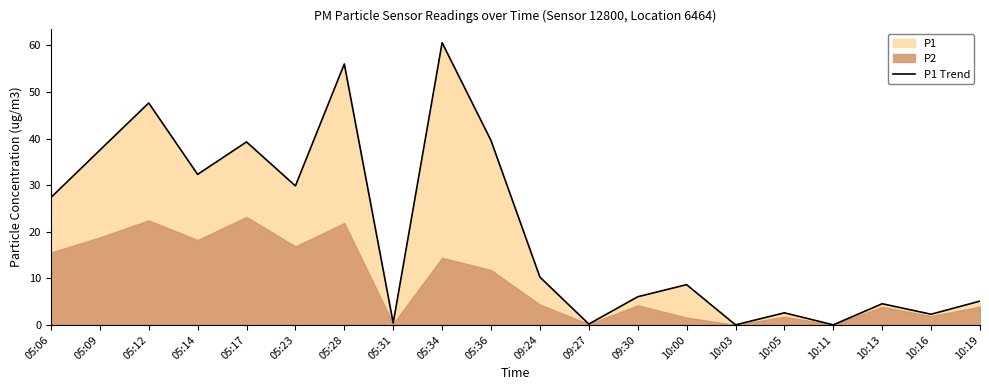

Rank the categories by value from lowest to highest.

10:03, 10:11, 09:27, 05:31, 10:16, 10:05, 10:13, 10:19, 09:30, 10:00, 09:24, 05:06, 05:23, 05:14, 05:09, 05:17, 05:36, 05:12, 05:28, 05:34